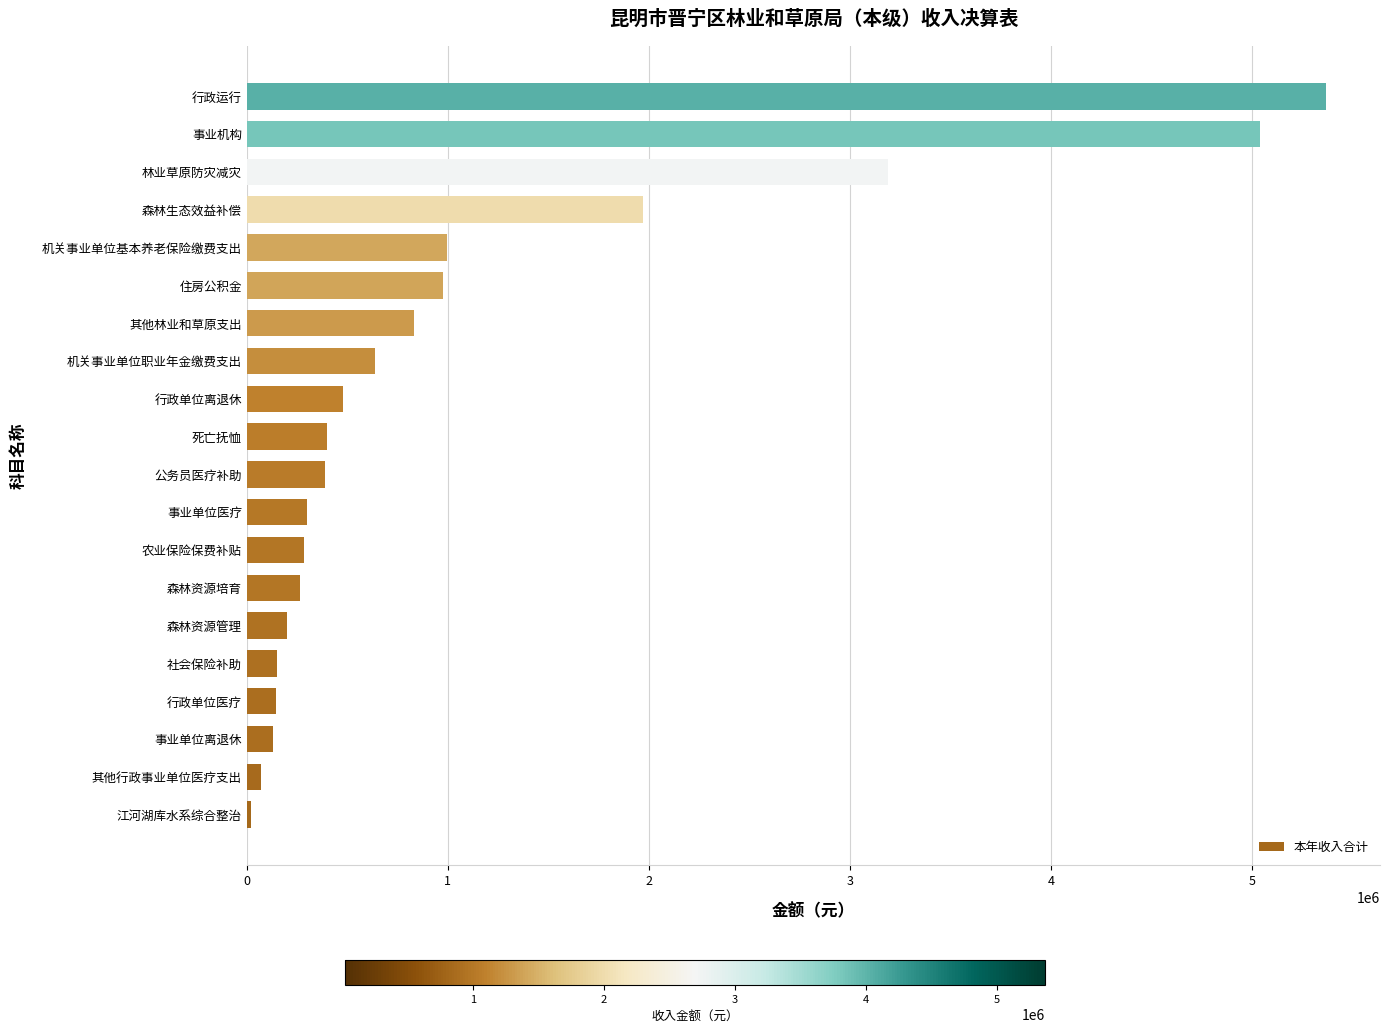

What is the difference between the values at 森林生态效益补偿 and 死亡抚恤?

1573617.8